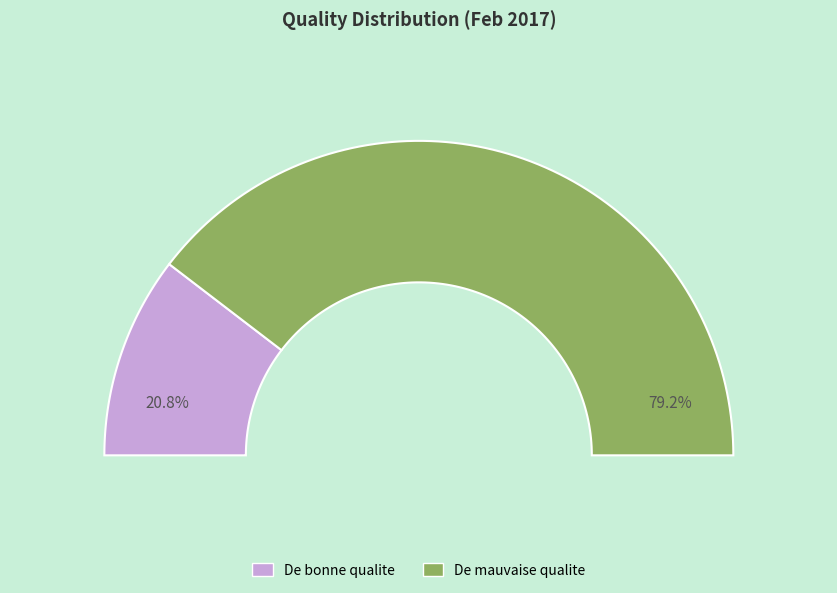

The 2017-02-13 slice represents 10% of the pie. True or false?

False